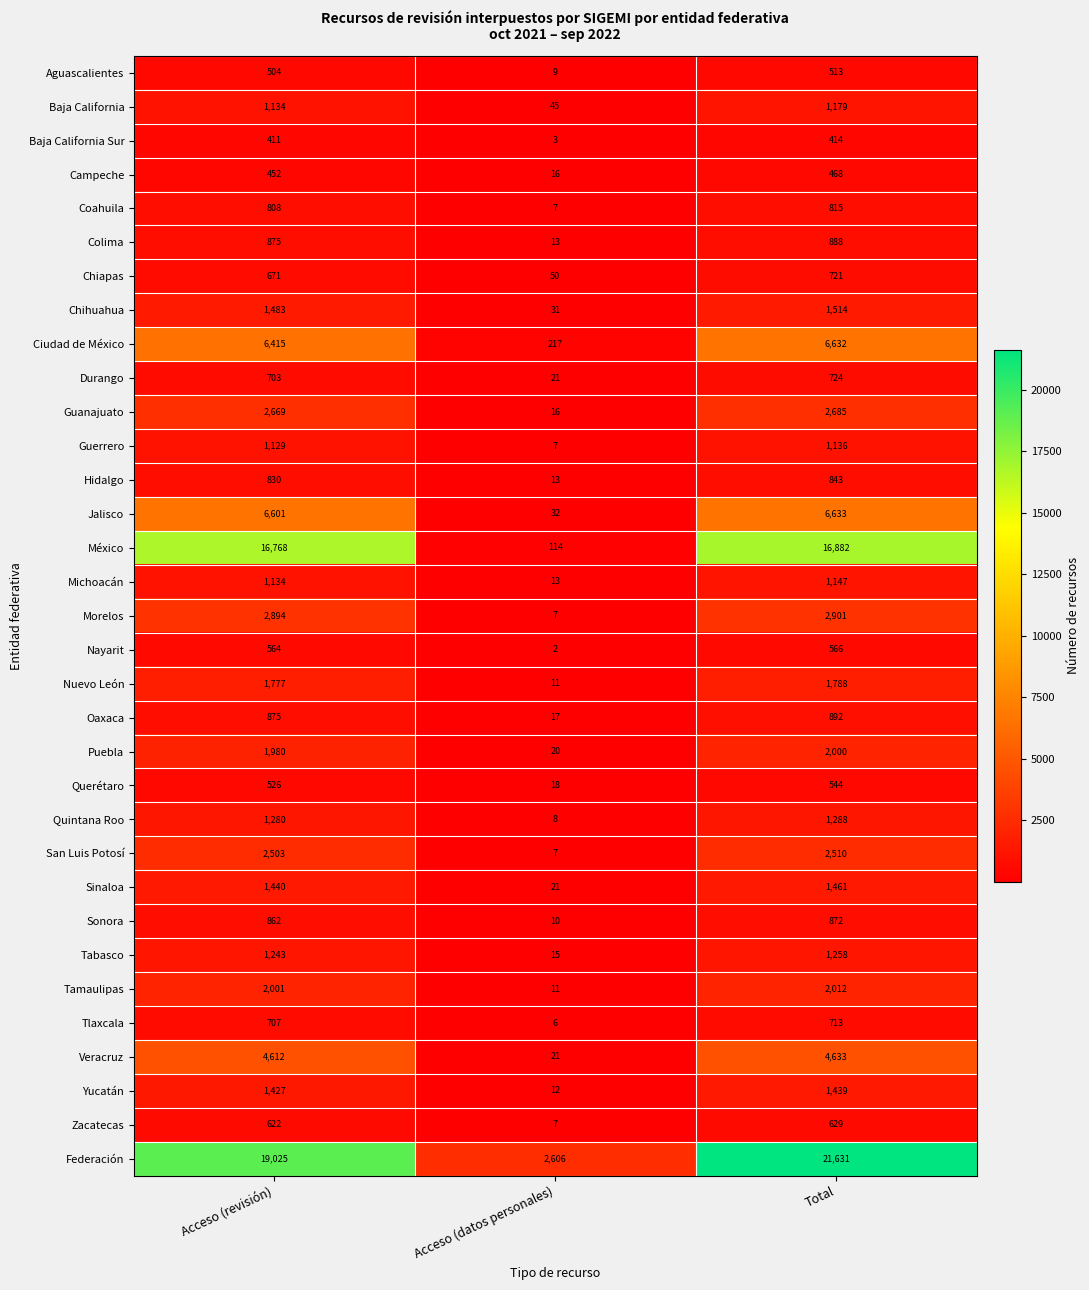

Rank the series by their maximum value, from lowest to highest.

Baja California Sur, Campeche, Aguascalientes, Querétaro, Nayarit, Zacatecas, Tlaxcala, Chiapas, Durango, Coahuila, Hidalgo, Sonora, Colima, Oaxaca, Guerrero, Michoacán, Baja California, Tabasco, Quintana Roo, Yucatán, Sinaloa, Chihuahua, Nuevo León, Puebla, Tamaulipas, San Luis Potosí, Guanajuato, Morelos, Veracruz, Ciudad de México, Jalisco, México, Federación